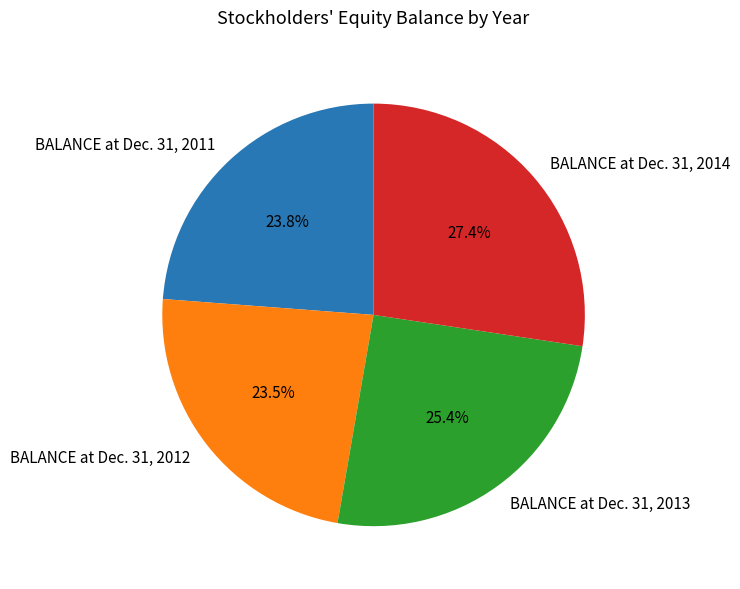

Do BALANCE at Dec. 31, 2011 and BALANCE at Dec. 31, 2012 together represent more than half of the pie?

No